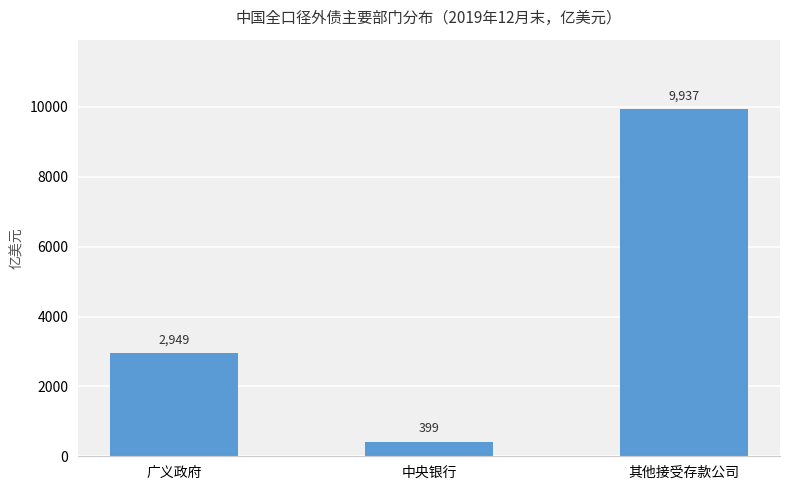

What is the label of the 3rd bar from the left?

其他接受存款公司